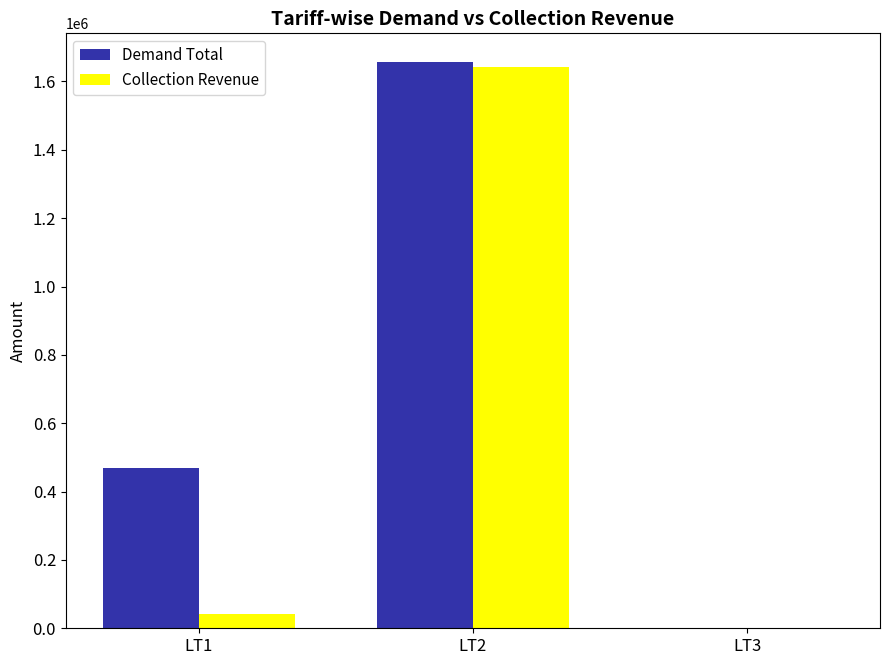

At which label does Demand Total reach its peak?

LT2